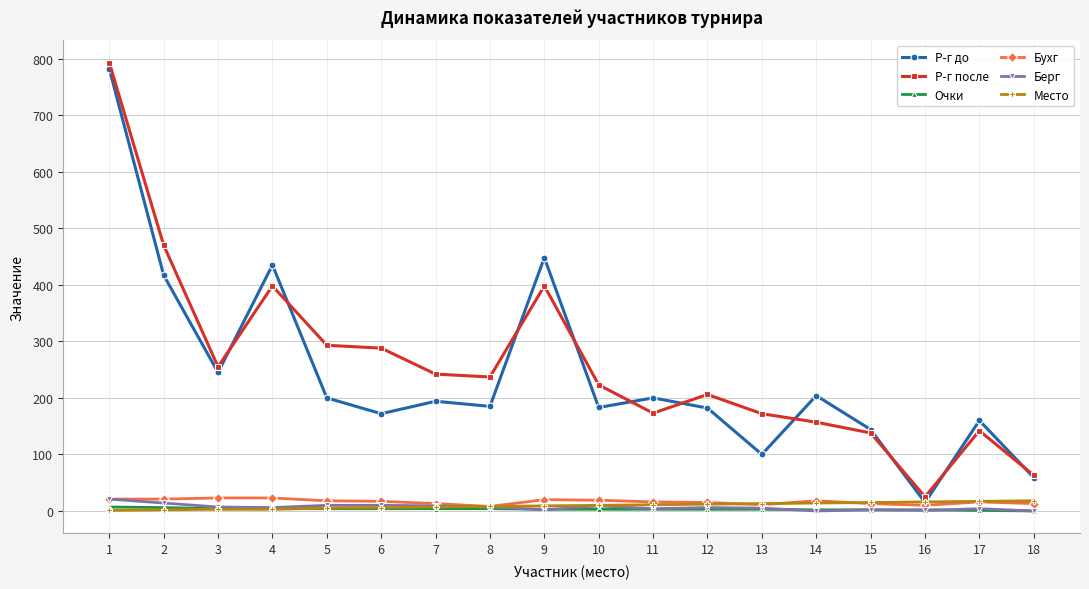

Which series has the widest spread of values?

Р-г после